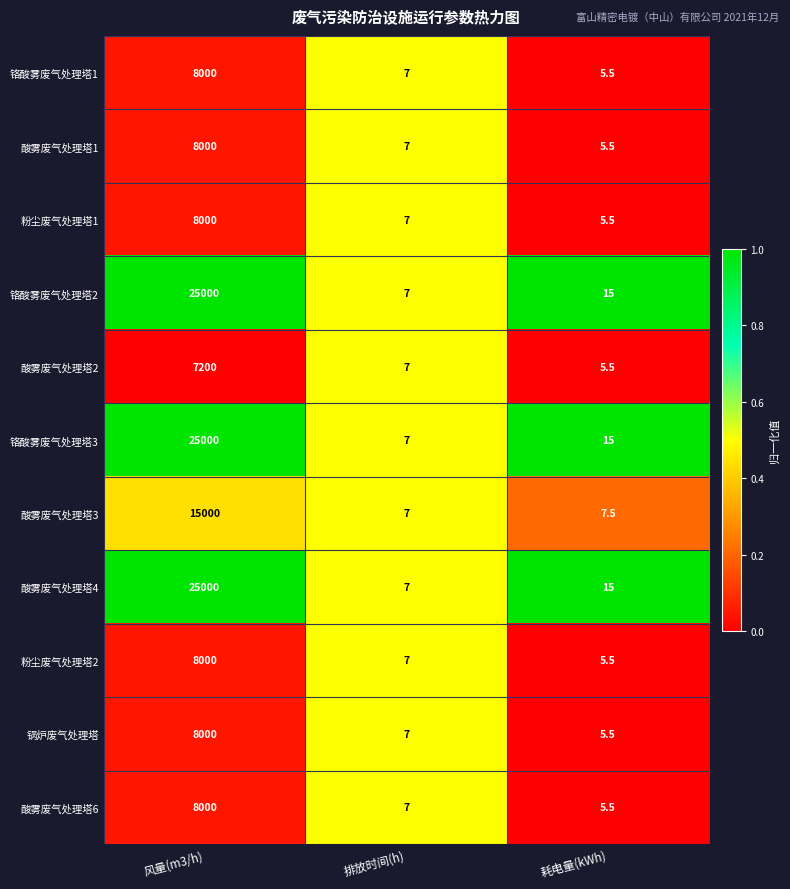

What is the greatest value displayed?

25000.0